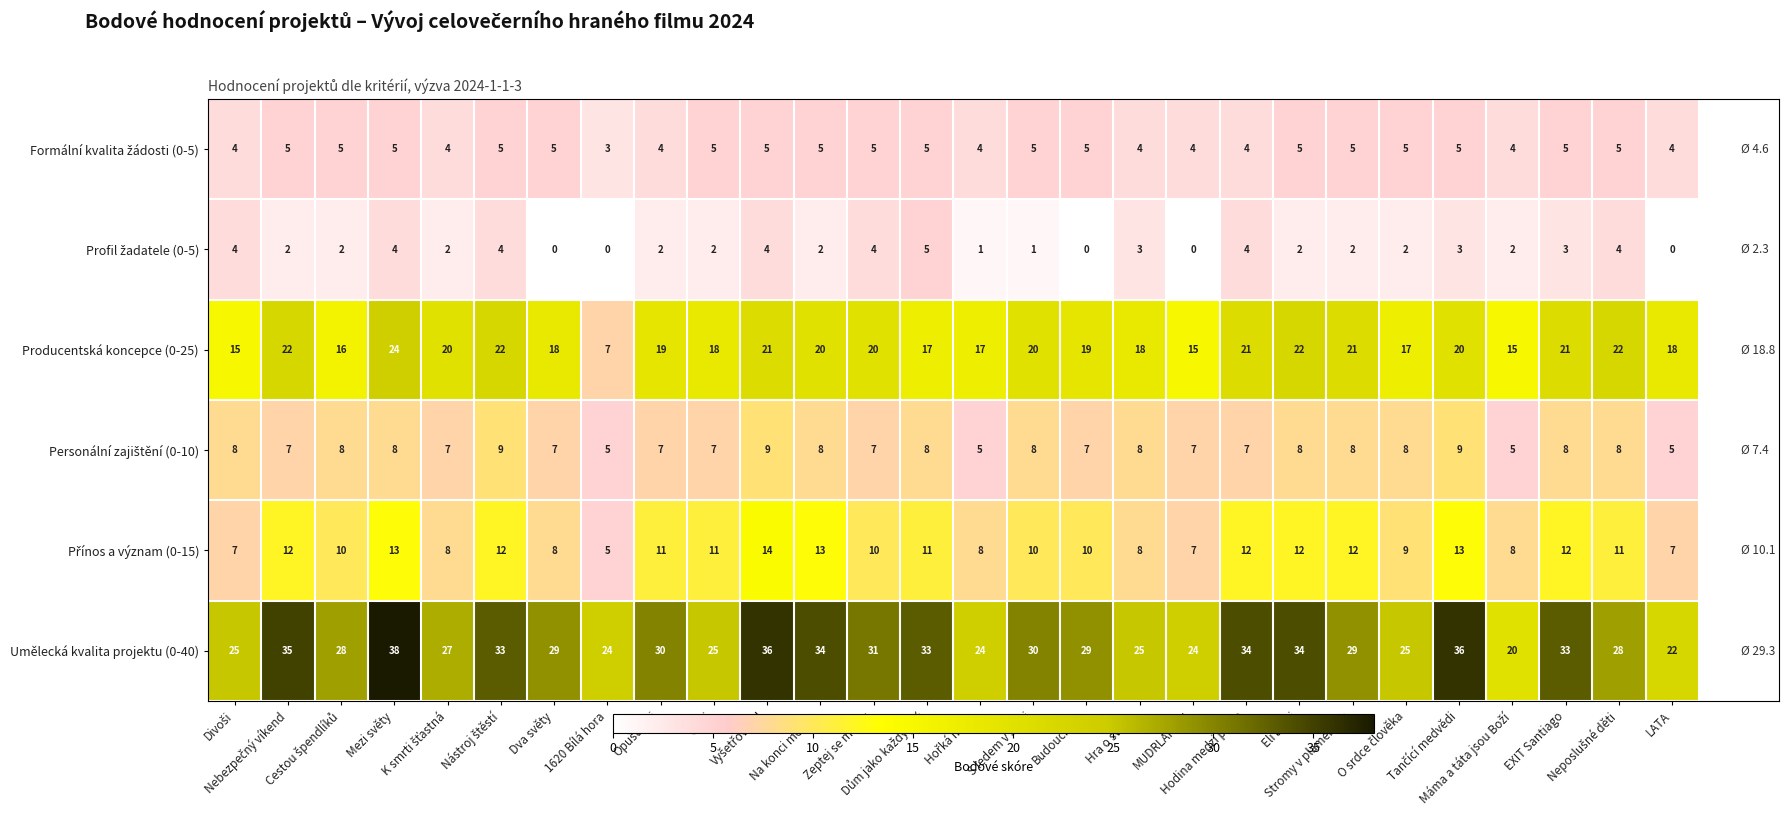

What is the difference between the second highest and second lowest values in the Umělecká kvalita projektu (0-40) series?

14